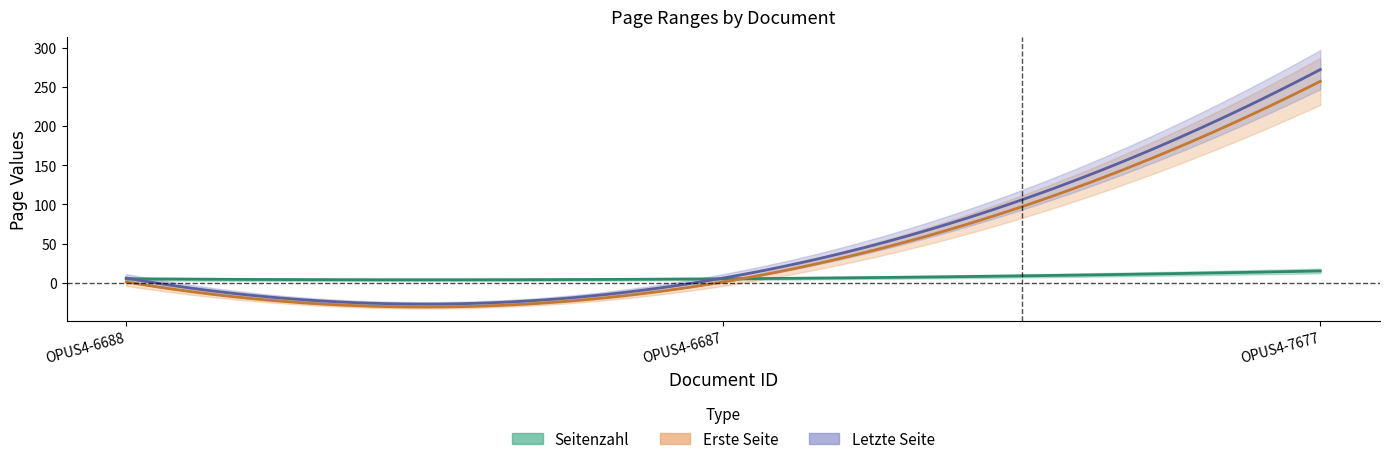

Where is Seitenzahl nearest to the value 10?

OPUS4-6688